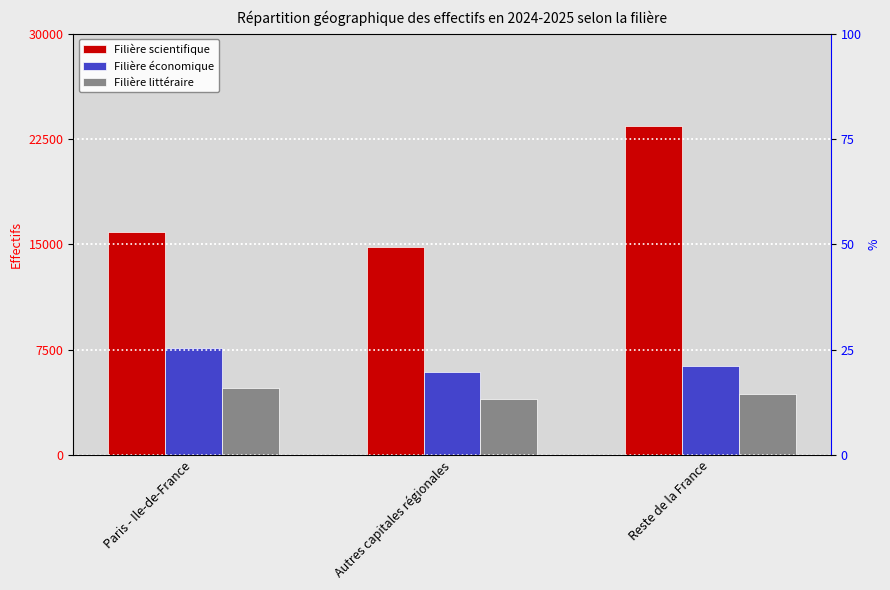

Is the value of Filière économique at Paris - Ile-de-France greater than the value of Filière littéraire at Reste de la France?

Yes